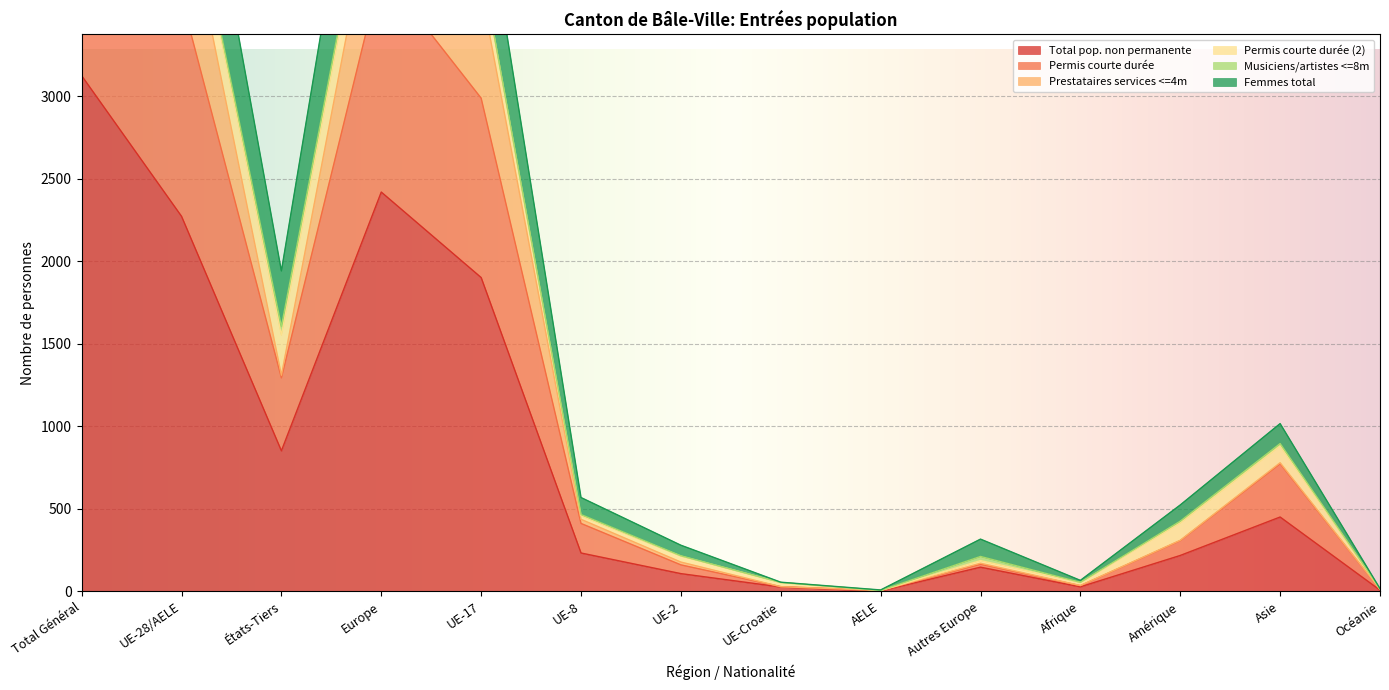

At which category is the sum across all series the highest?

Total Général